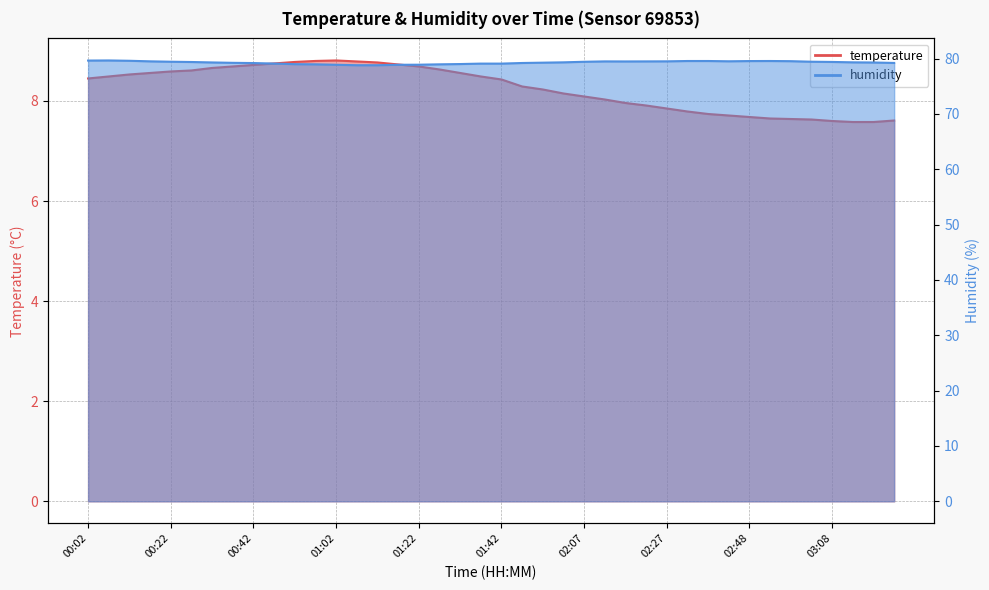

At 02:53, list the series in order from largest to smallest.

humidity, temperature